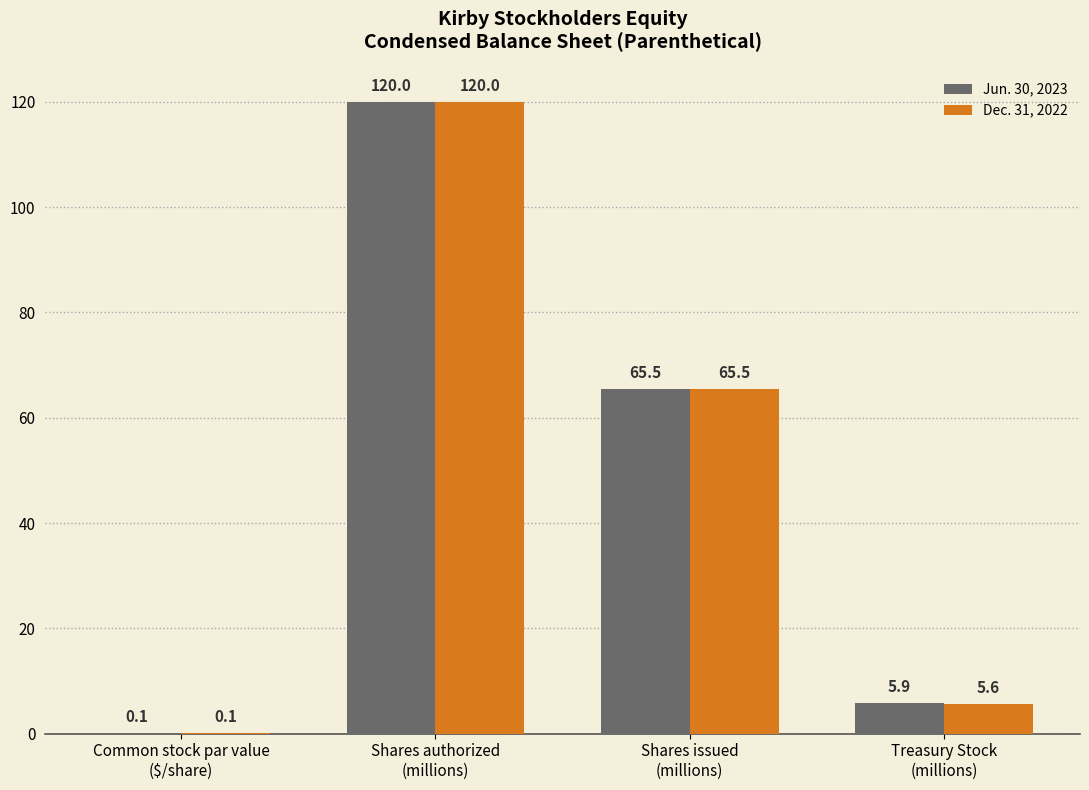

Are the bars horizontal?

No